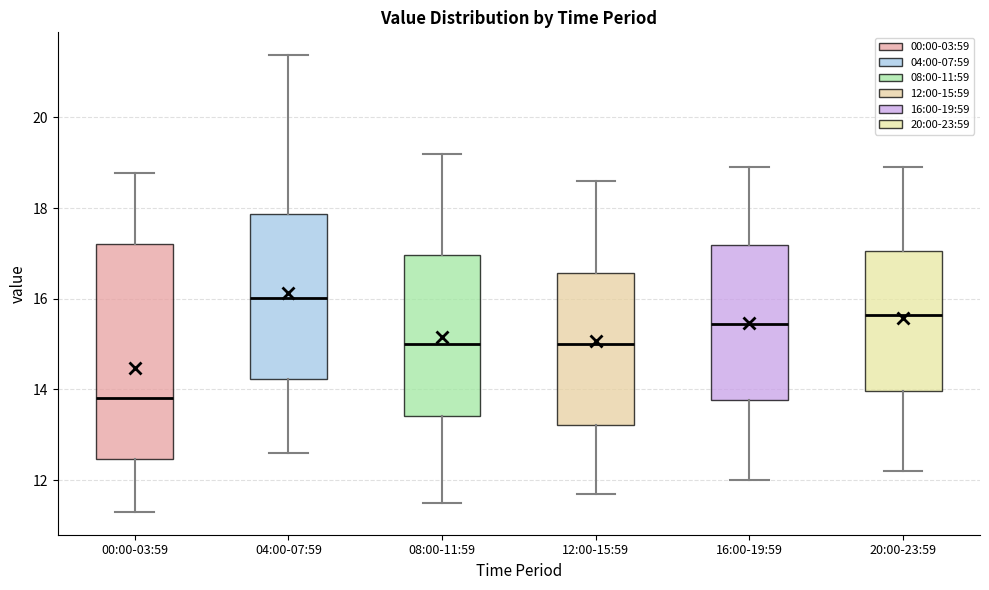

Where is the upper edge of the box for 00:00-03:59 on the y-axis? The values are not printed on the chart, so give them approximately, as read against the axis.

17.2